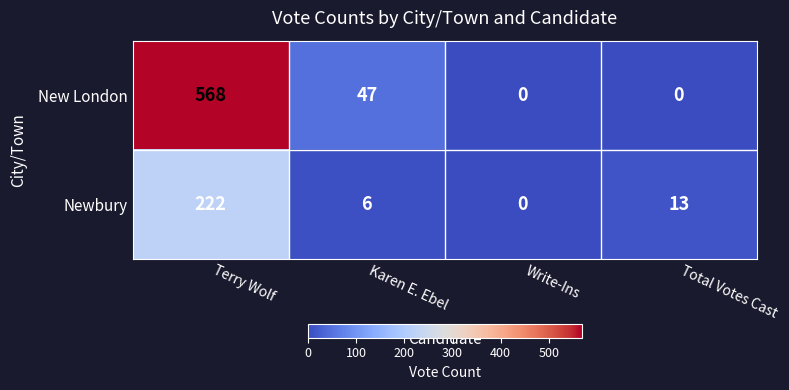

At Terry Wolf, list the series in order from smallest to largest.

Newbury, New London